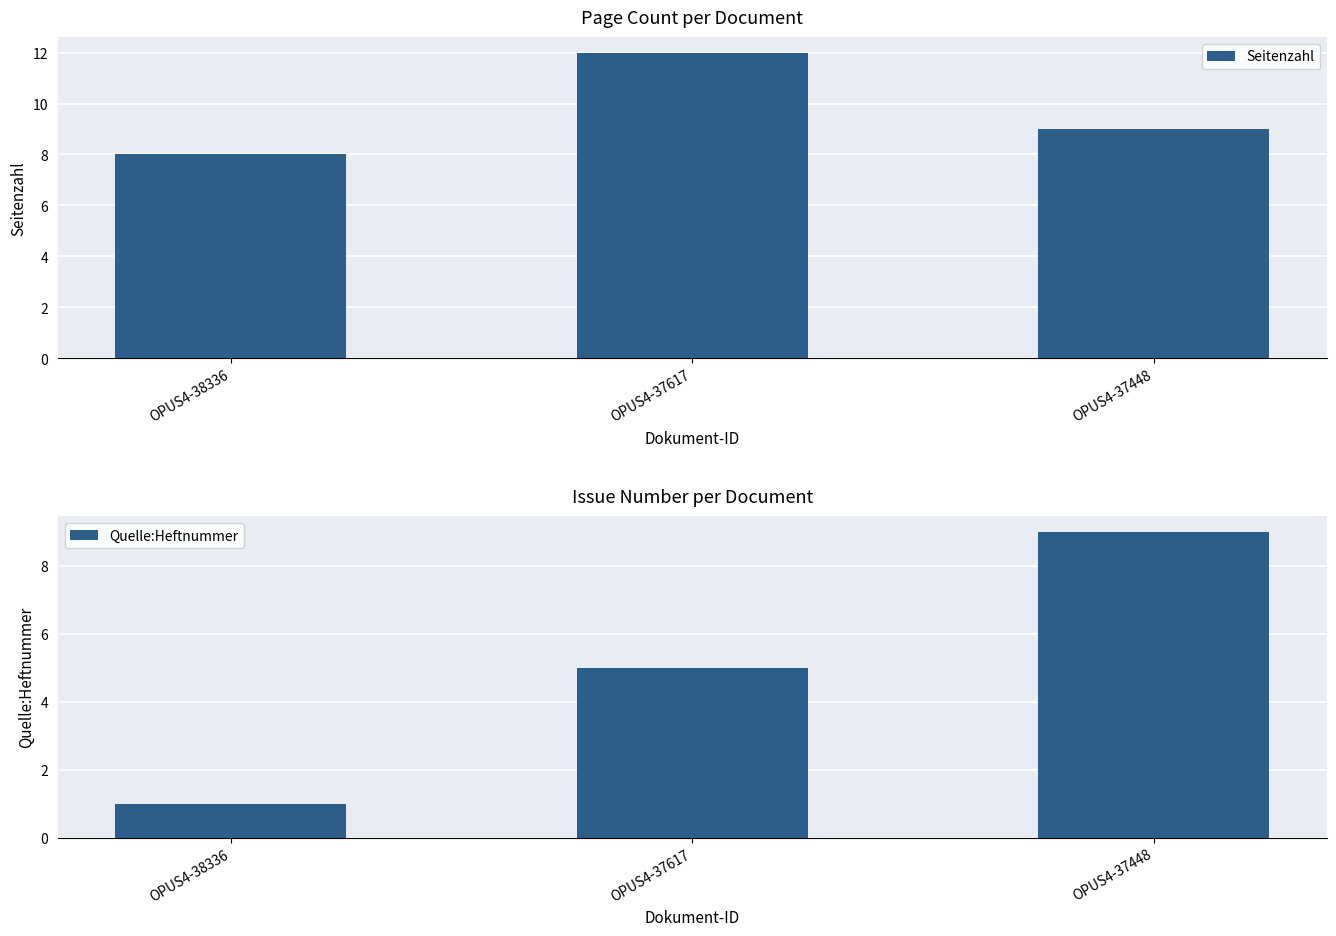

Where is Seitenzahl nearest to the value 10?

OPUS4-37448